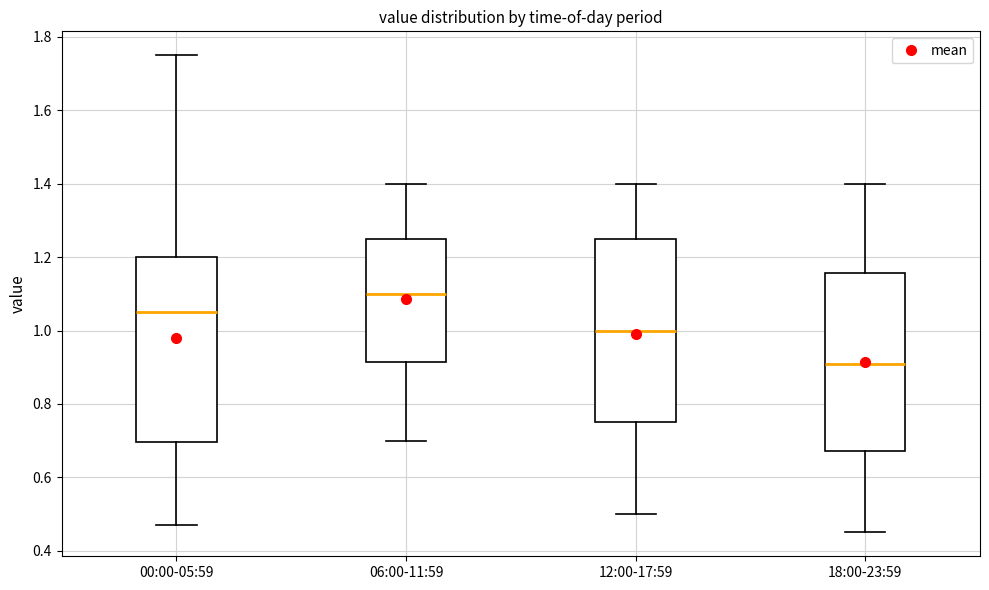

Where is the upper edge of the box for 00:00-05:59 on the y-axis? The values are not printed on the chart, so give them approximately, as read against the axis.

1.20